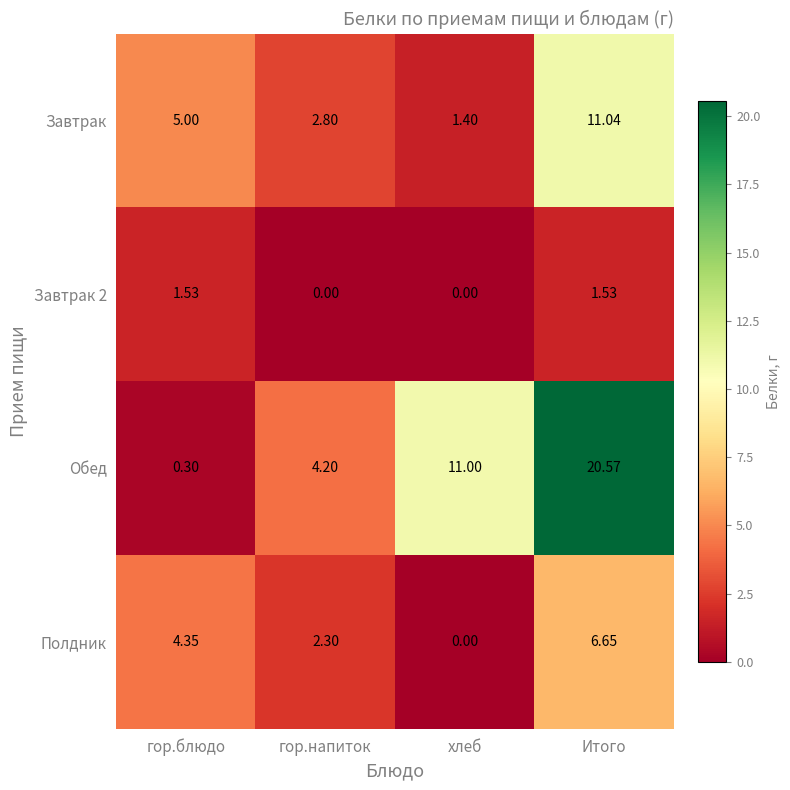

At which label does Завтрак reach its minimum?

хлеб